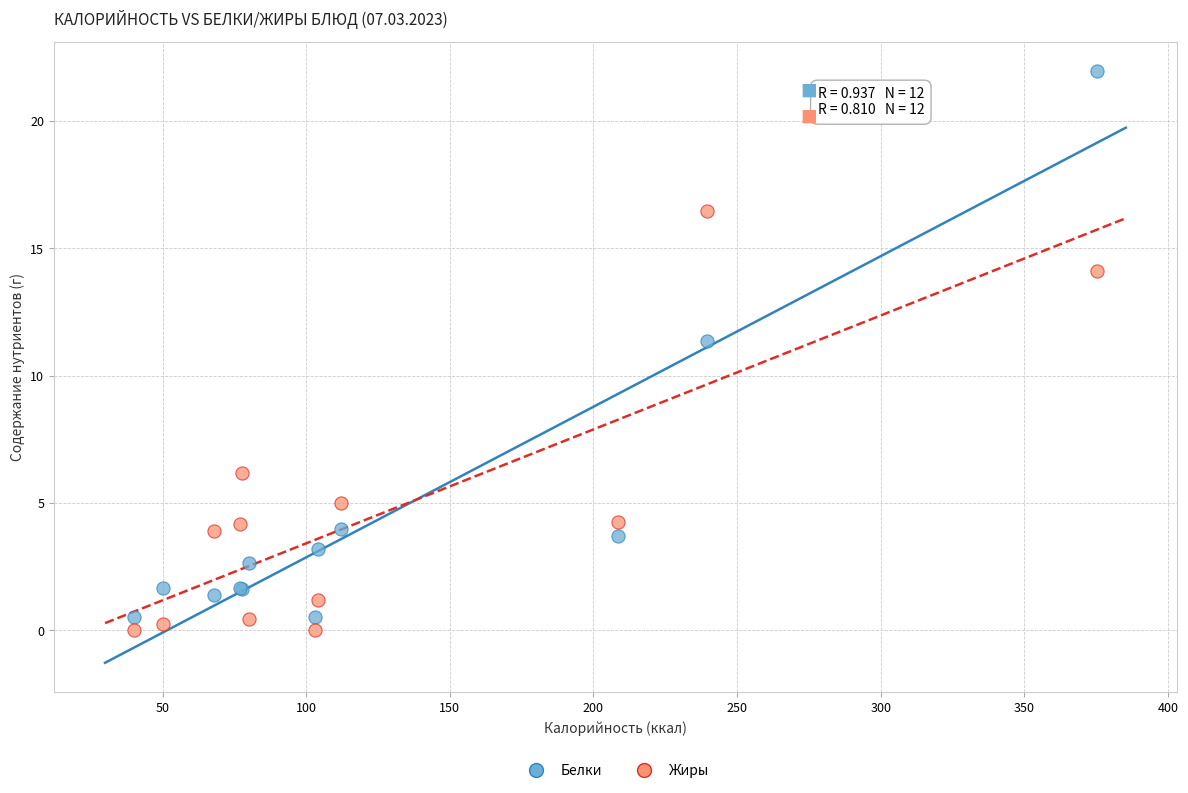

In the Жиры series, what Y value is closest to 8?

6.2